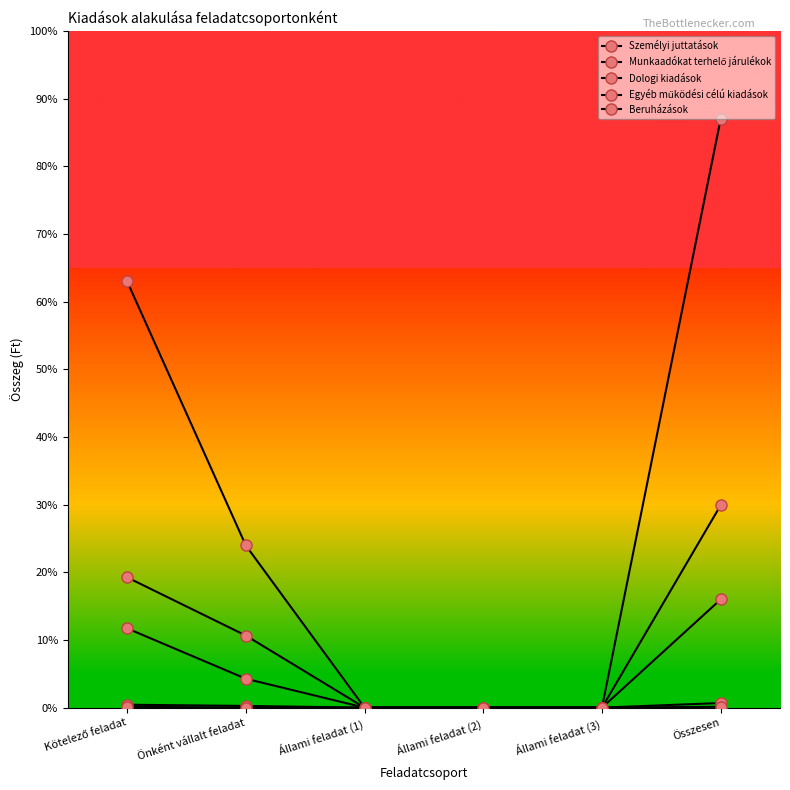

Is the value of Személyi juttatások at Kötelező feladat greater than the value of Munkaadókat terhelő járulékok at Önként vállalt feladat?

Yes